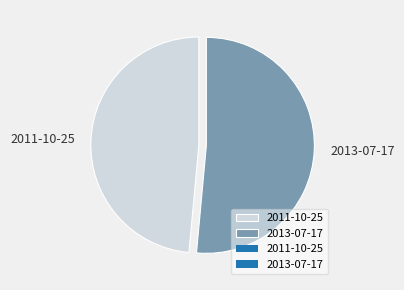

Does any single category account for the majority?

Yes